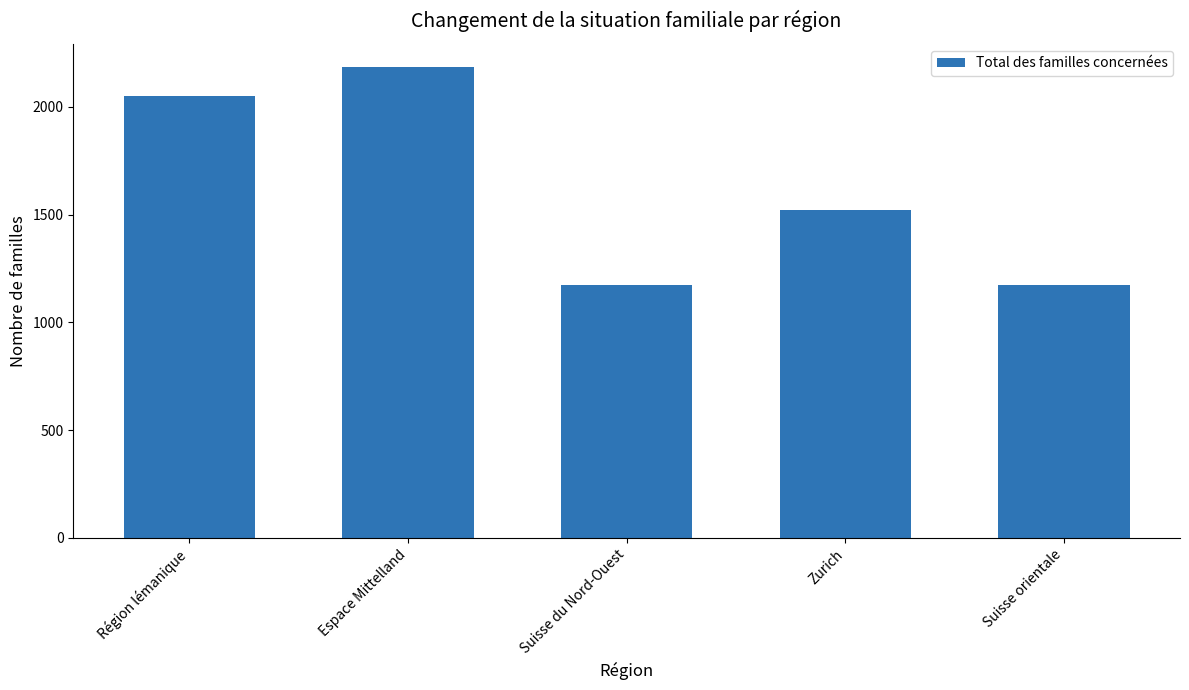

Approximately how many times larger is the value at Région lémanique compared to Espace Mittelland?

0.9